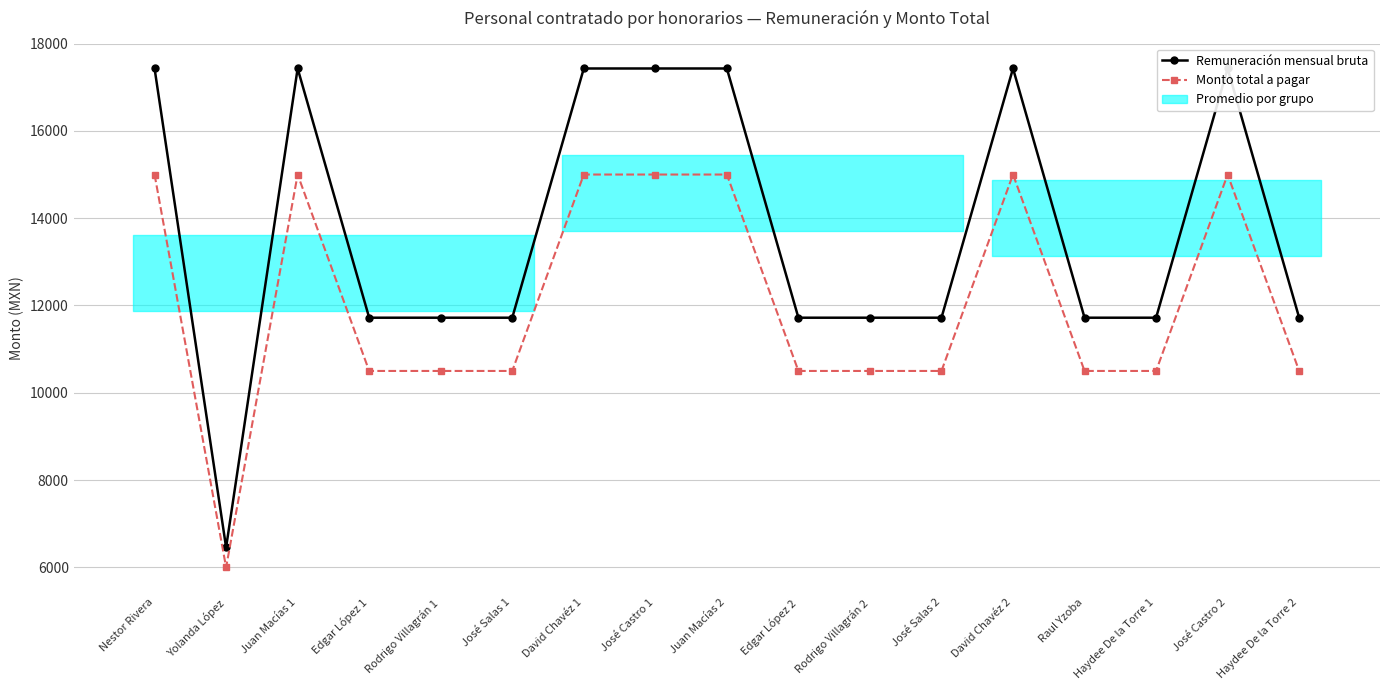

List the series in order of their overall mean, lowest first.

Monto total a pagar, Remuneración mensual bruta